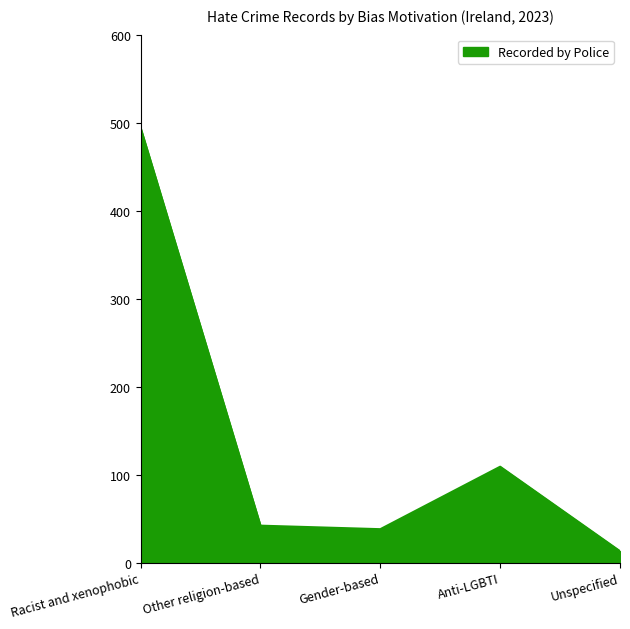

What is the sum of the values at Other religion-based and Unspecified?

55